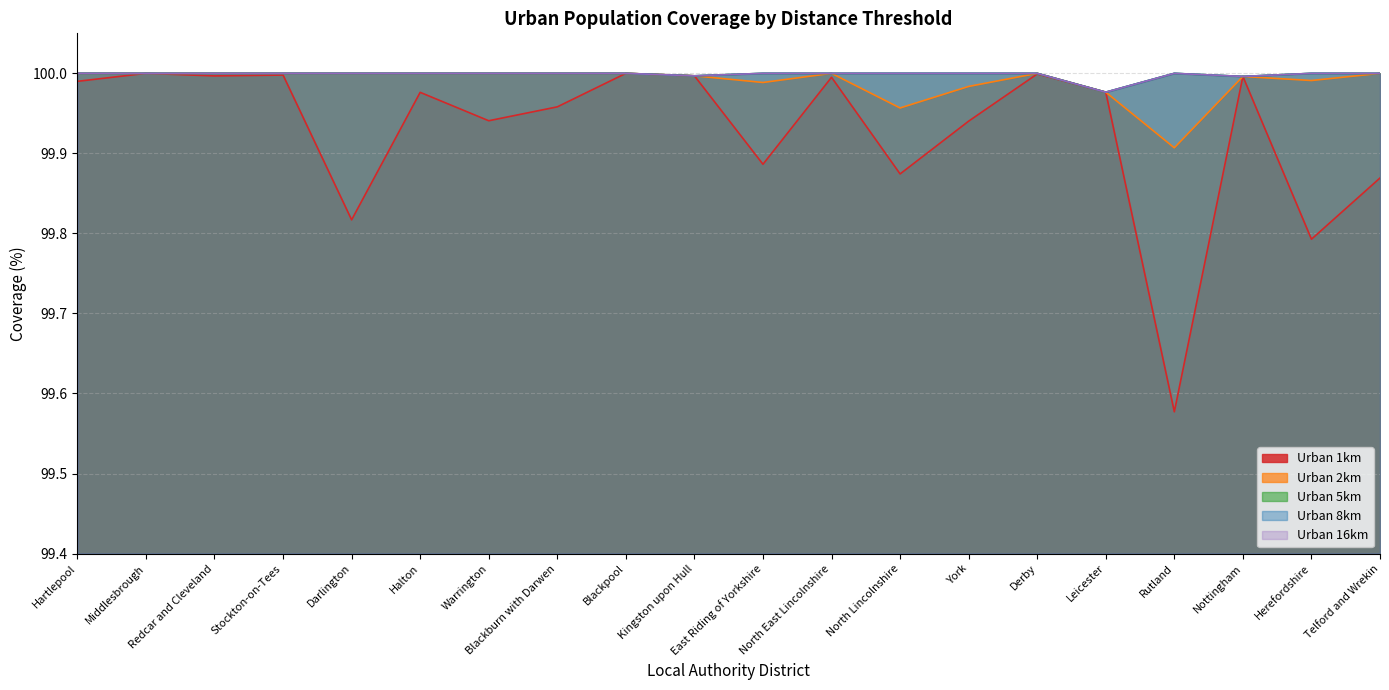

Which series has the largest range (max minus min)?

Urban 1km